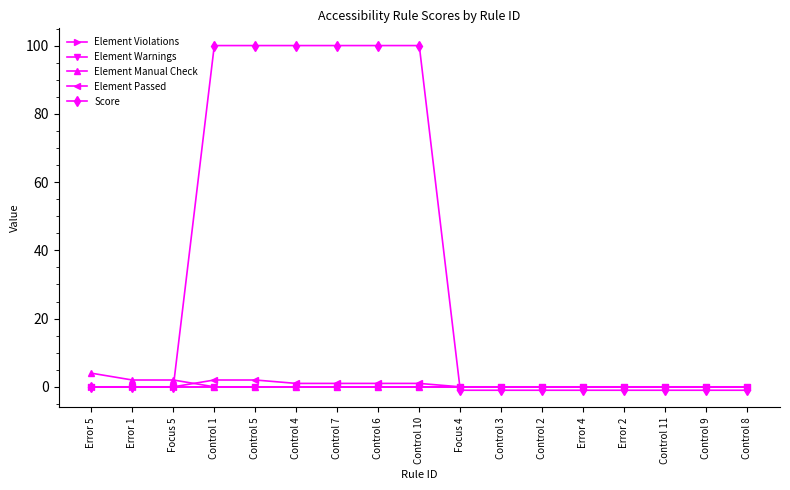

What is the label of the 3rd point from the right?

Control 11